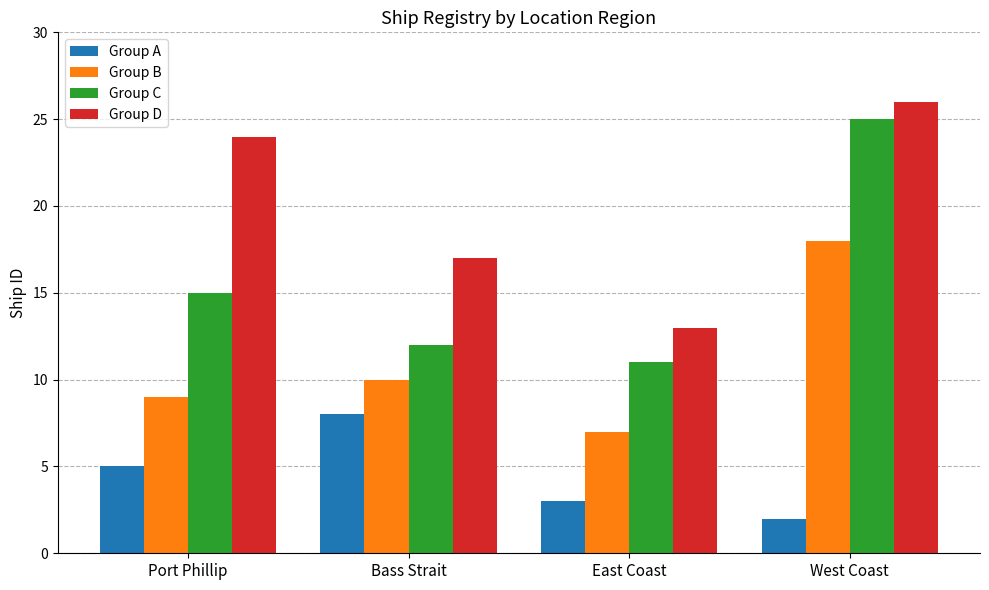

What is the sum of the Group C values at Bass Strait and Port Phillip?

27